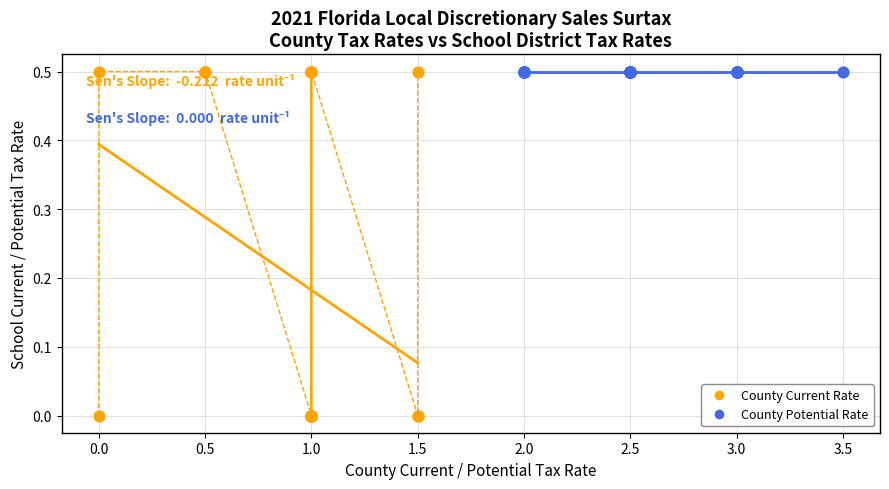

Which series reaches the minimum Y coordinate?

County Current Rate